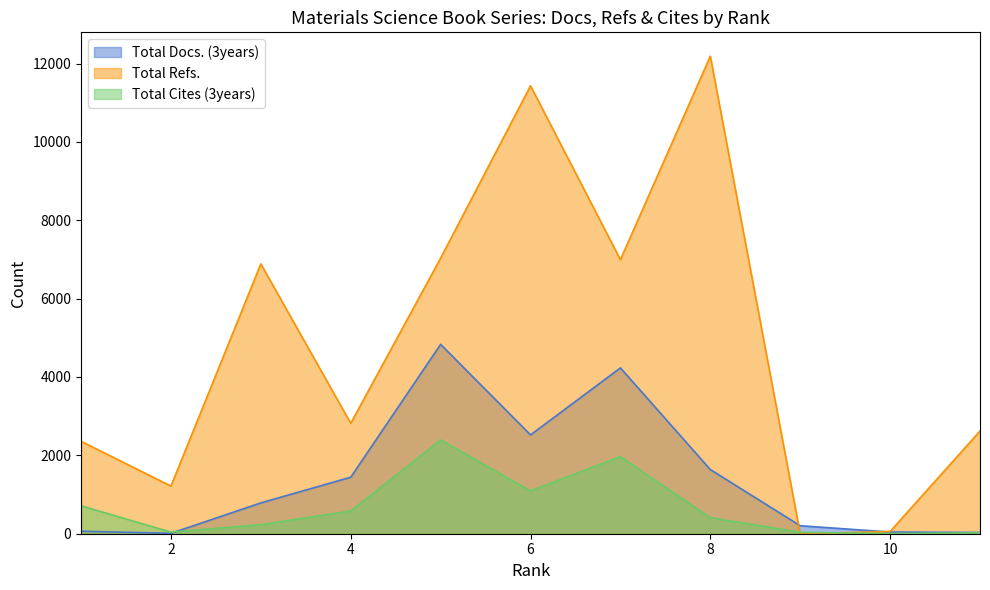

After their last crossing, which series has the higher values: Total Cites (3years) or Total Docs. (3years)?

Total Docs. (3years)